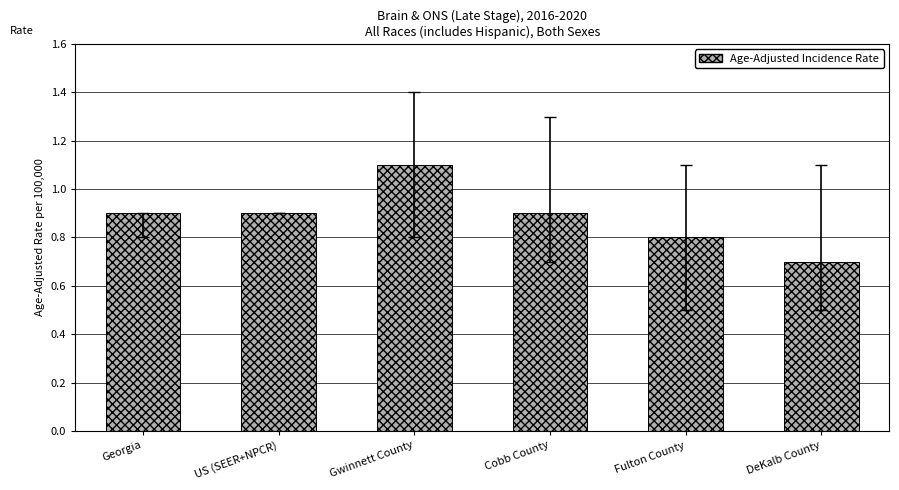

What is the sum of all values?

5.3